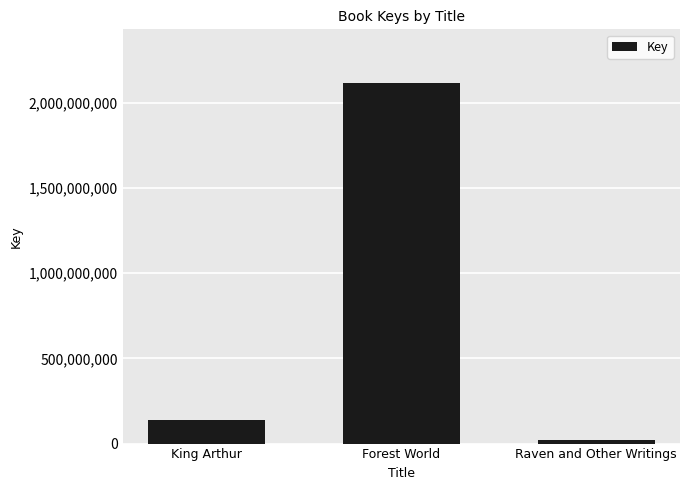

Where is the data nearest to the value 1067713795?

King Arthur